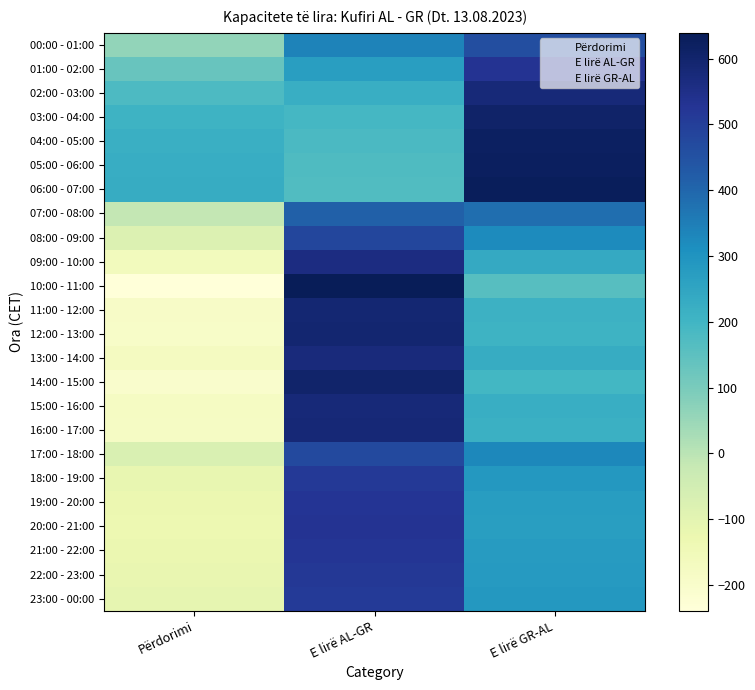

What is the total value across all series at E lirë GR-AL?

8441